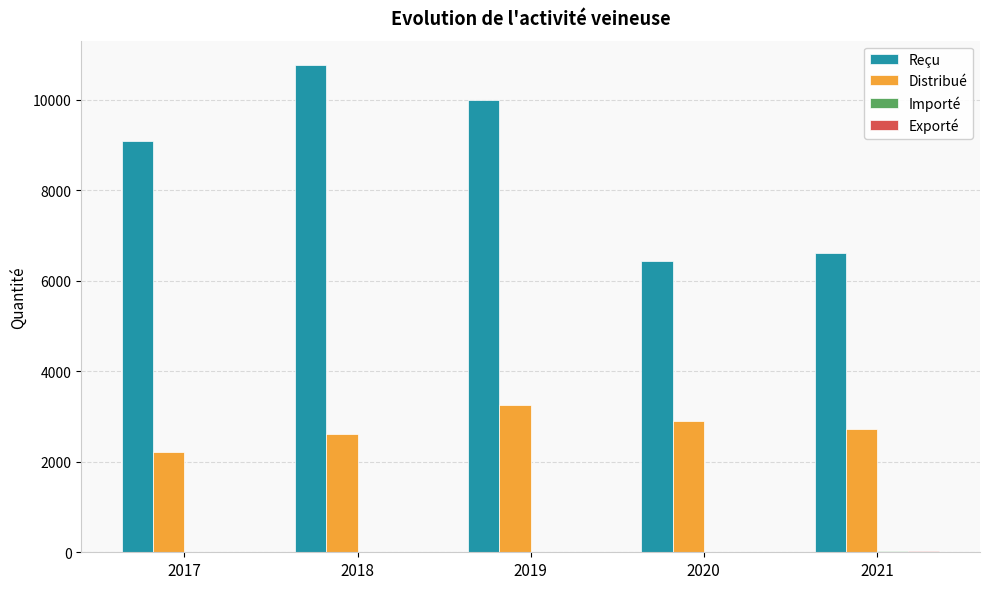

Are the bars grouped side by side (vs. stacked)?

Yes